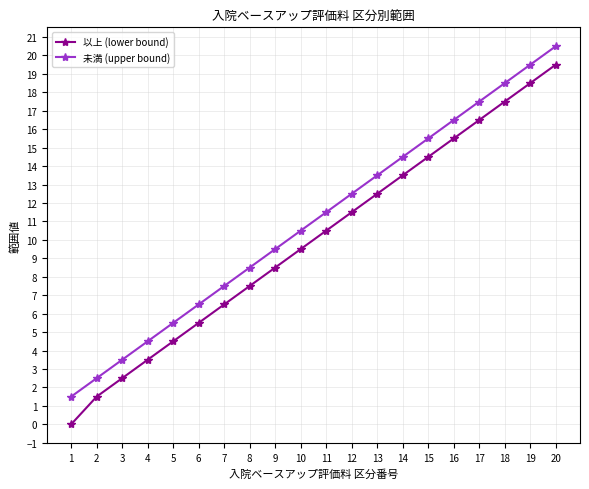

True or false: 未満 (upper bound) and 以上 (lower bound) cross at least once.

False